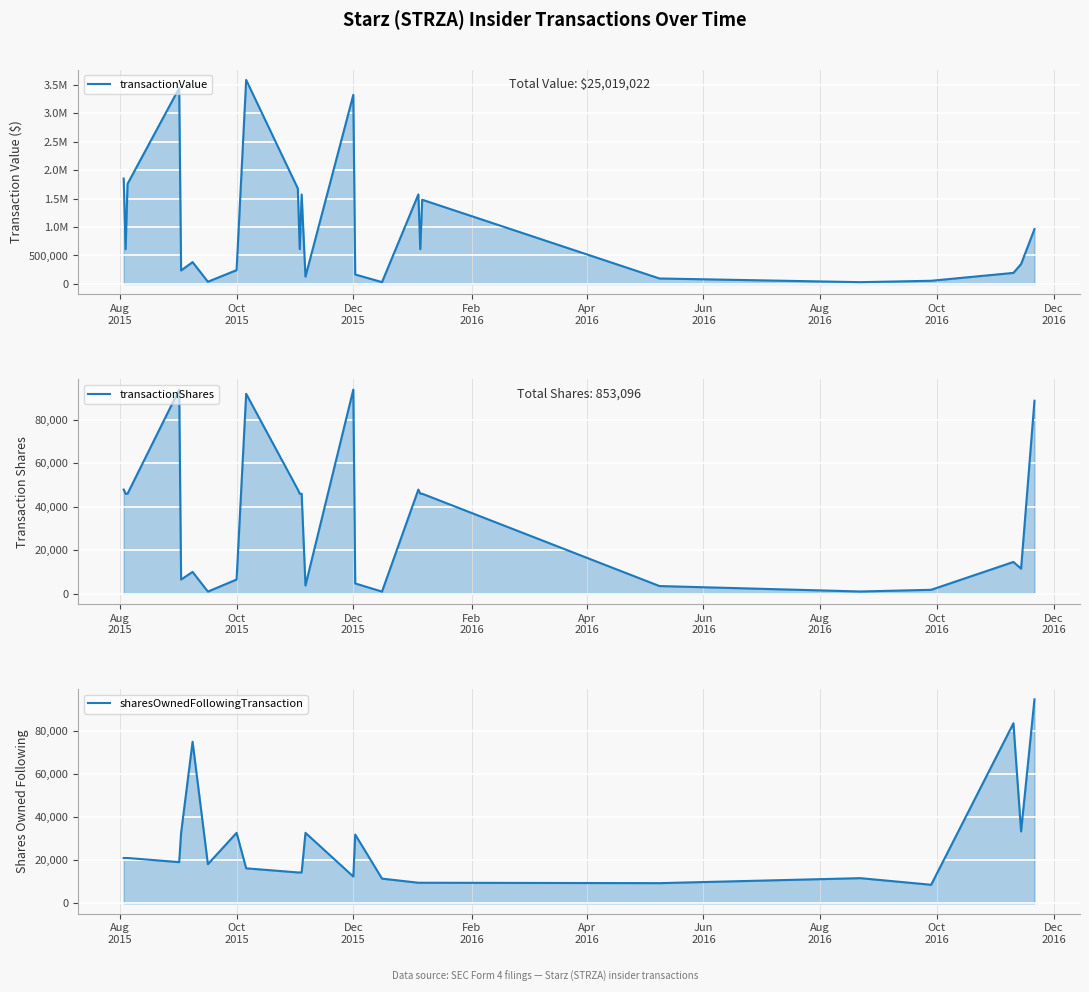

What is the label of the 19th point from the right?

Aug
2016